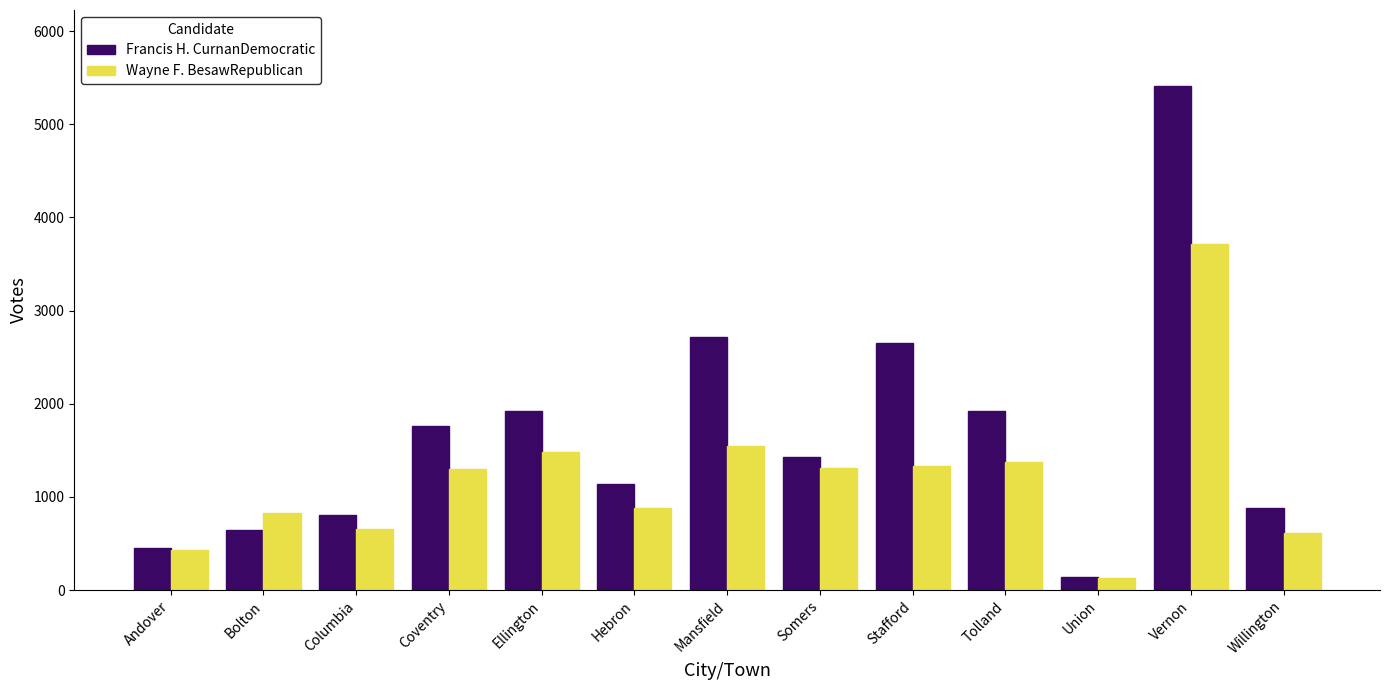

Between Andover and Vernon, which series saw the biggest shift?

Francis H. CurnanDemocratic